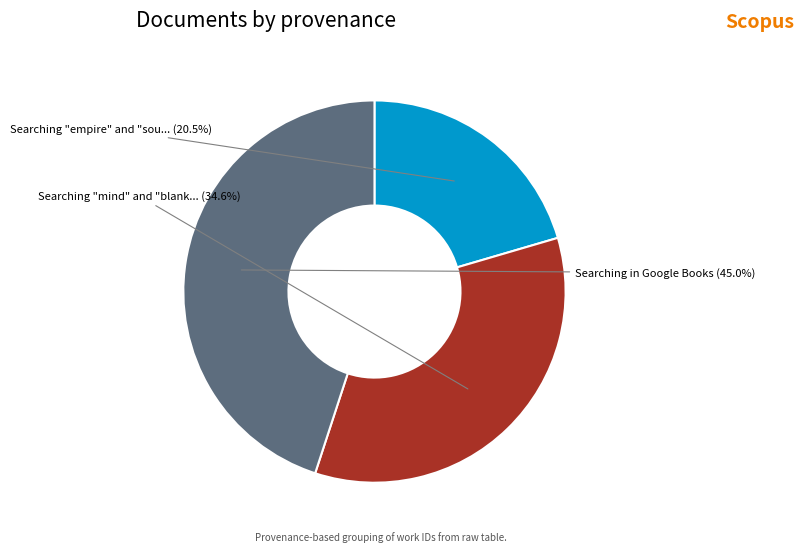

Is there a majority slice in this chart?

No